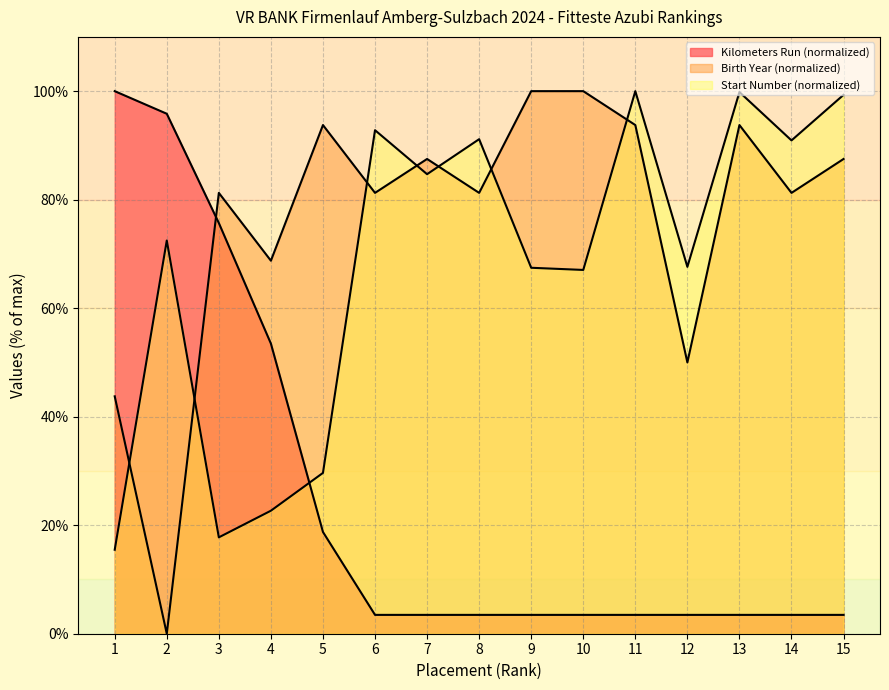

Rank the series by their average value, from highest to lowest.

Birth Year, Start Number, Kilometers Run